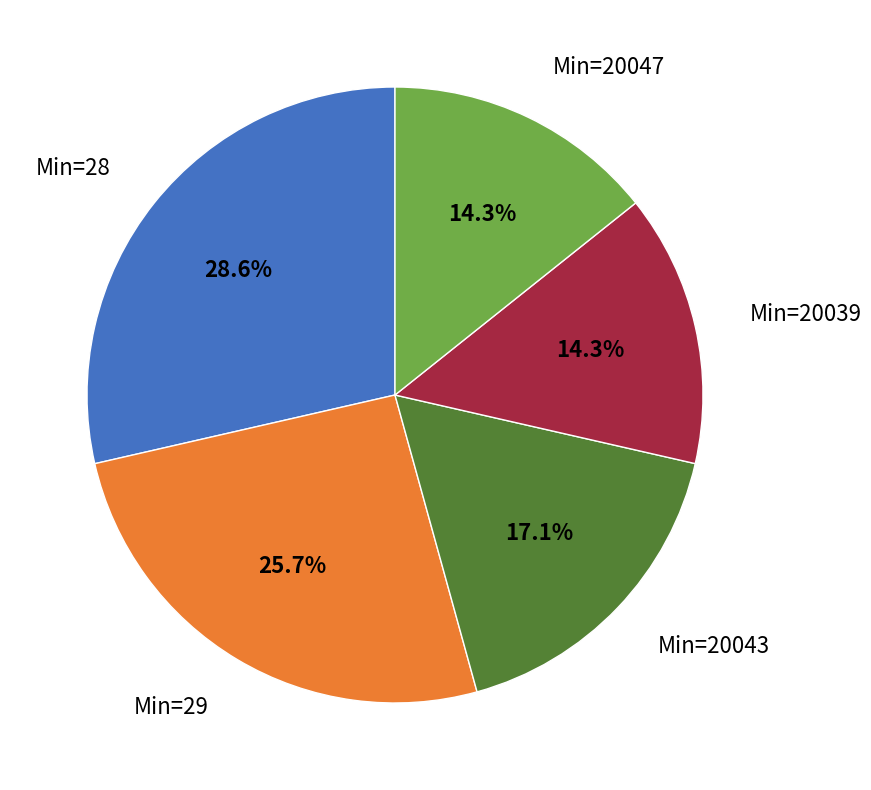

Which has a higher value, Min=20043 or Min=28?

Min=28